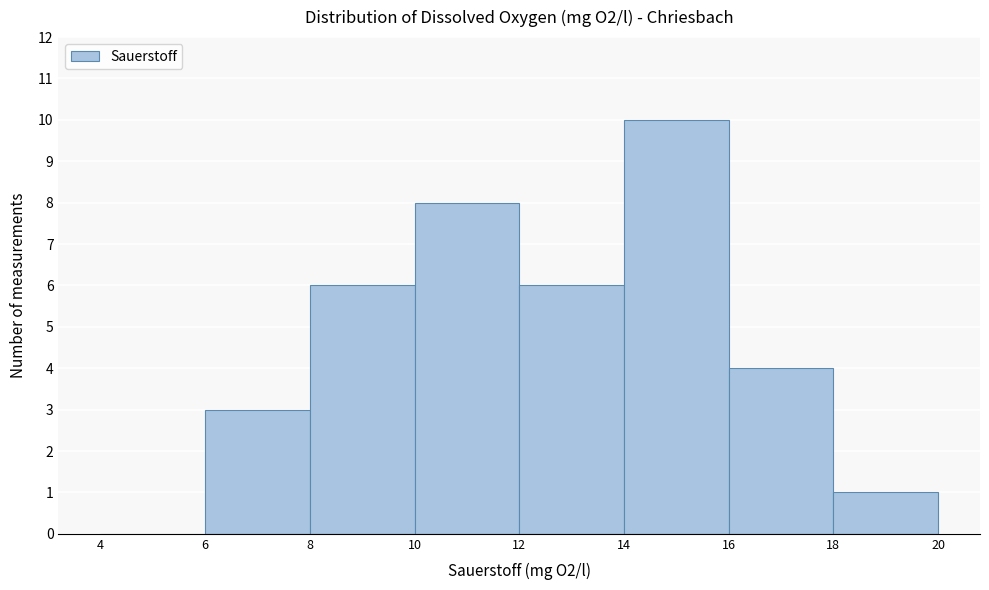

How tall is the bar that spans 8 to 10 on the x-axis? The values are not printed on the chart, so give them approximately, as read against the axis.

6